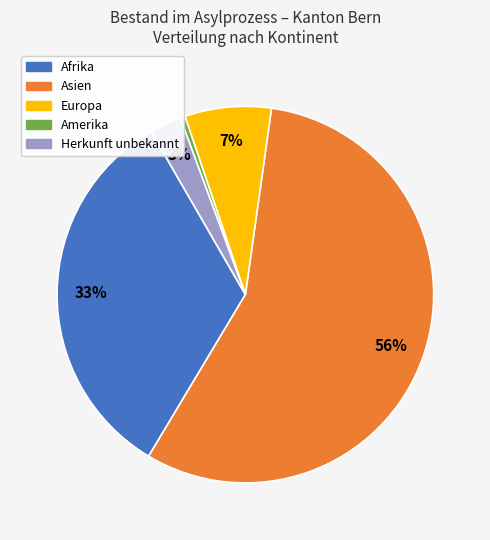

Is there any slice that represents more than half of the pie?

Yes